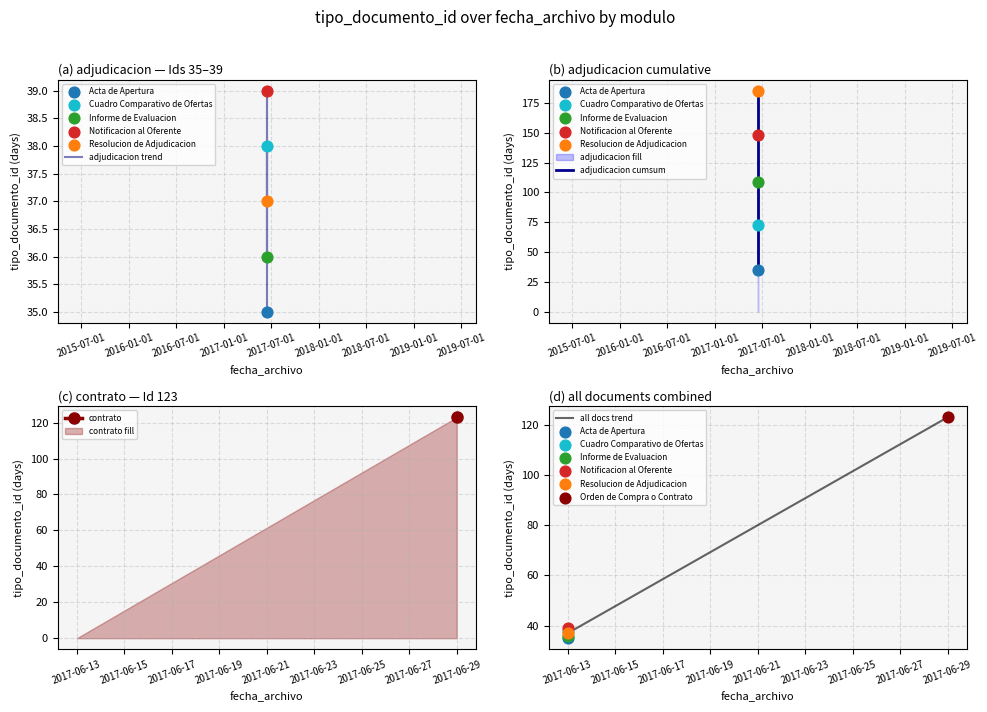

Is it true that contrato fill equals -75 at 2017-06-13?

False